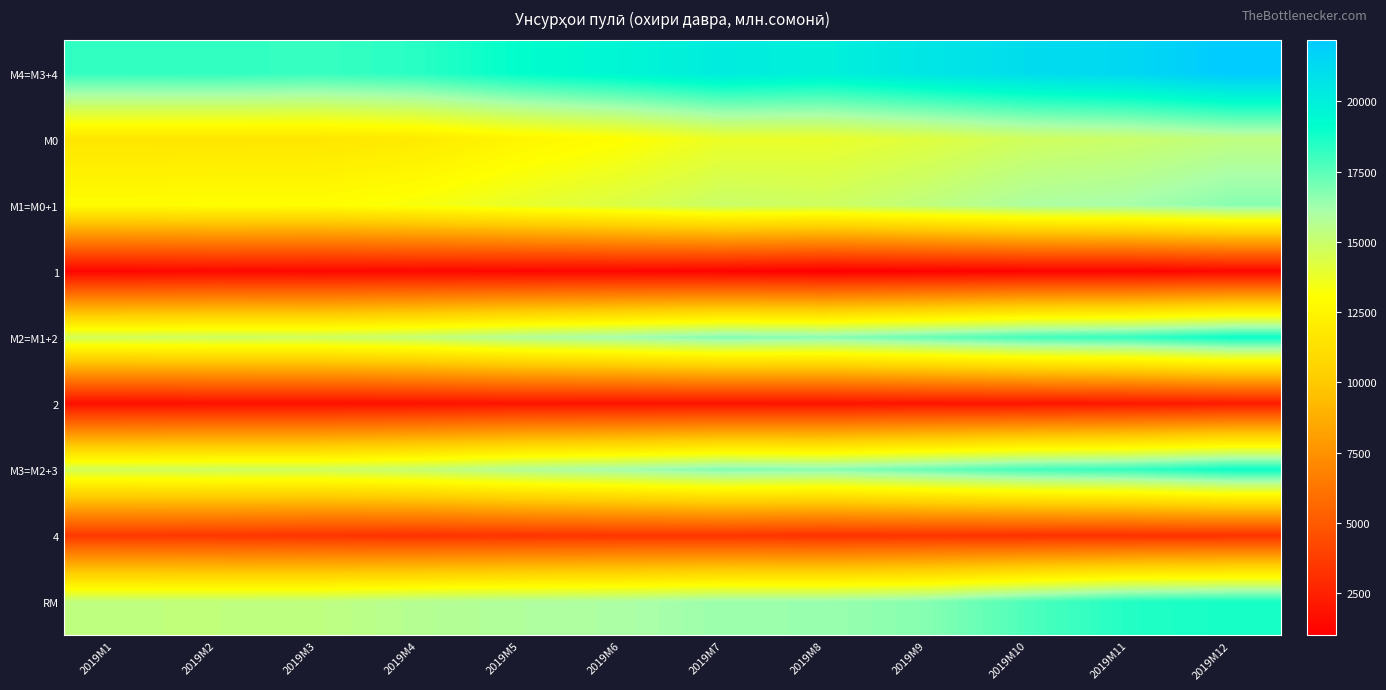

Reading left to right, transcribe all the data shown in this chart.

М4=M3+4: 2019M1=18216.6	2019M2=18264.0	2019M3=18135.3	2019M4=18401.3	2019M5=19125.8	2019M6=19619.4	2019M7=20223.0	2019M8=19947.4	2019M9=20580.0	2019M10=21109.5	2019M11=21397.3	2019M12=22164.4
М0: 2019M1=11644.1	2019M2=11616.9	2019M3=11645.9	2019M4=11923.6	2019M5=12562.8	2019M6=13027.5	2019M7=13766.5	2019M8=13817.6	2019M9=14209.5	2019M10=14738.5	2019M11=14949.9	2019M12=15332.5
М1=M0+1: 2019M1=12951.8	2019M2=13044.6	2019M3=13020.1	2019M4=13326.6	2019M5=13870.6	2019M6=14348.1	2019M7=14956.9	2019M8=14814.6	2019M9=15315.9	2019M10=15944.2	2019M11=16137.5	2019M12=16696.7
1: 2019M1=1307.7	2019M2=1427.7	2019M3=1374.2	2019M4=1403.0	2019M5=1307.9	2019M6=1320.6	2019M7=1190.4	2019M8=997.0	2019M9=1106.4	2019M10=1205.7	2019M11=1187.6	2019M12=1364.2
М2=M1+2: 2019M1=14682.0	2019M2=14800.4	2019M3=14792.7	2019M4=15155.8	2019M5=15794.5	2019M6=16228.8	2019M7=16848.9	2019M8=16716.6	2019M9=17287.5	2019M10=17928.2	2019M11=18213.5	2019M12=18936.8
2: 2019M1=1730.2	2019M2=1755.8	2019M3=1772.6	2019M4=1829.1	2019M5=1923.9	2019M6=1880.7	2019M7=1892.1	2019M8=1902.0	2019M9=1971.7	2019M10=1984.0	2019M11=2076.0	2019M12=2240.1
М3=M2+3: 2019M1=14682.0	2019M2=14800.4	2019M3=14792.7	2019M4=15155.8	2019M5=15794.5	2019M6=16228.8	2019M7=16848.9	2019M8=16716.6	2019M9=17287.5	2019M10=17928.2	2019M11=18213.5	2019M12=18936.8
4: 2019M1=3534.6	2019M2=3463.6	2019M3=3342.6	2019M4=3245.6	2019M5=3331.2	2019M6=3390.6	2019M7=3374.1	2019M8=3230.8	2019M9=3292.5	2019M10=3181.3	2019M11=3183.8	2019M12=3227.6
RM: 2019M1=15305.2	2019M2=15297.8	2019M3=15359.4	2019M4=15686.9	2019M5=15874.6	2019M6=15992.5	2019M7=16364.5	2019M8=16383.4	2019M9=16723.5	2019M10=17725.2	2019M11=18501.7	2019M12=18745.9